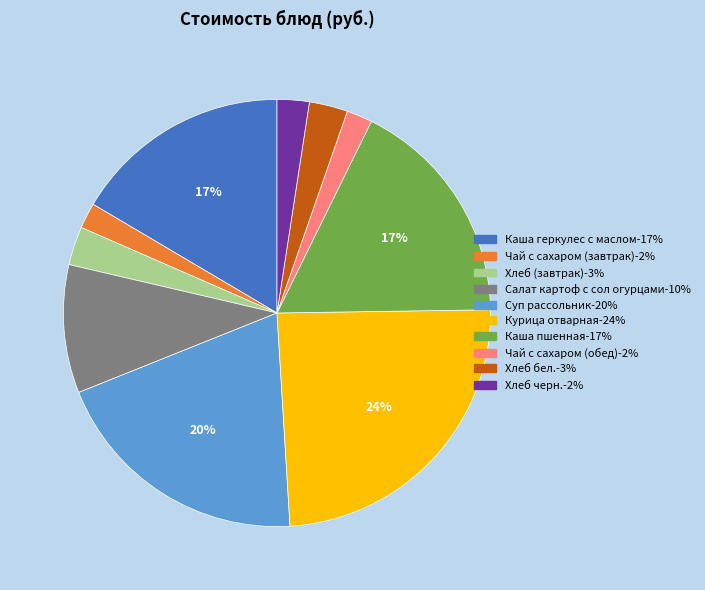

Is it true that Салат картоф с сол огурцами is 17% of the pie?

False